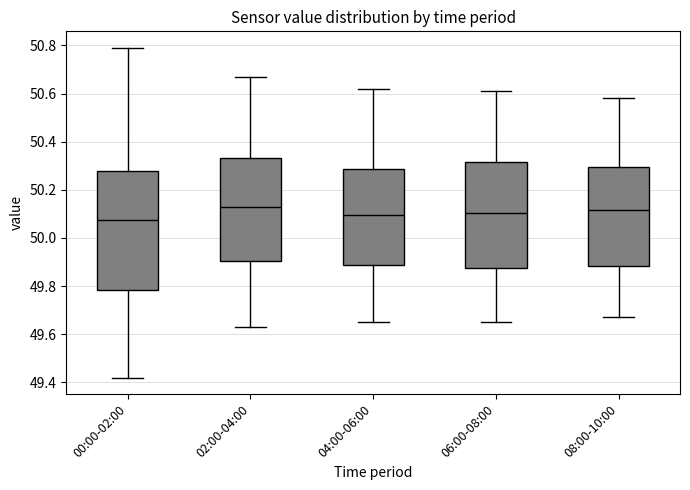

Which box is the tallest, from its lower edge to its upper edge?

00:00-02:00